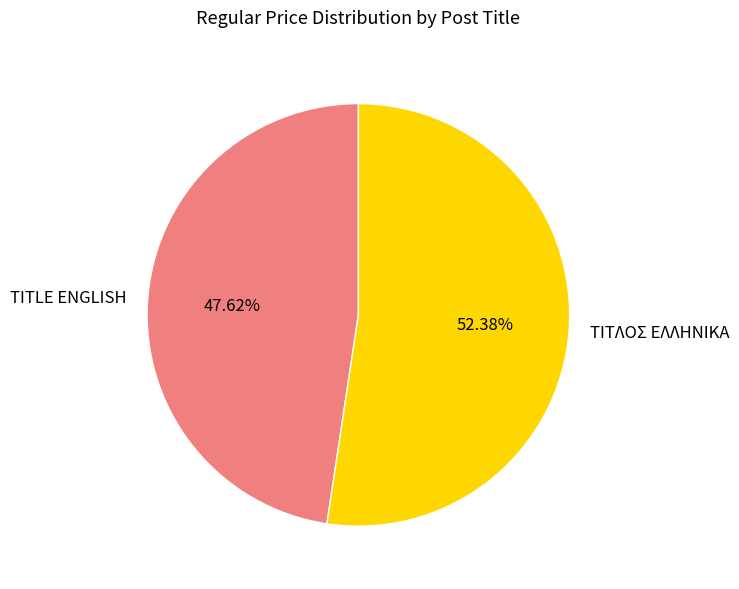

Is the sum of TITLE ENGLISH and ΤΙΤΛΟΣ ΕΛΛΗΝΙΚΑ greater than half?

Yes